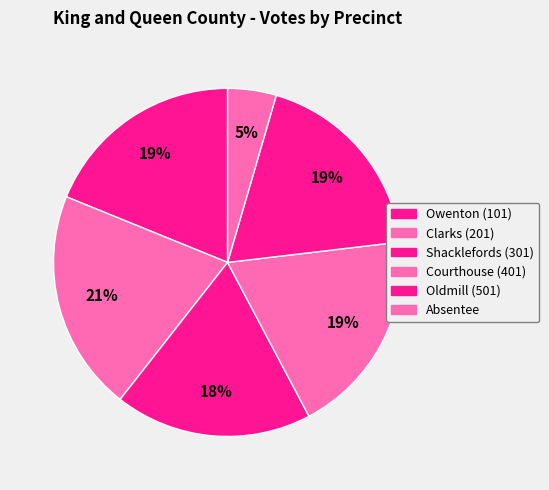

To the nearest percent, what portion does Courthouse (401) represent?

19%